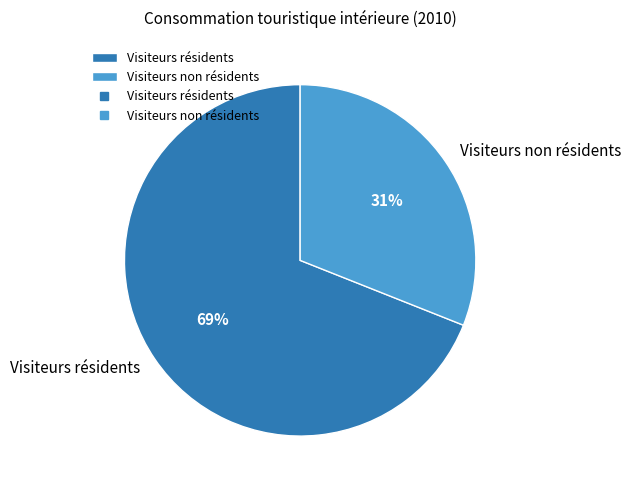

To the nearest percent, what is the combined percentage of Visiteurs non résidents and Visiteurs résidents?

100%